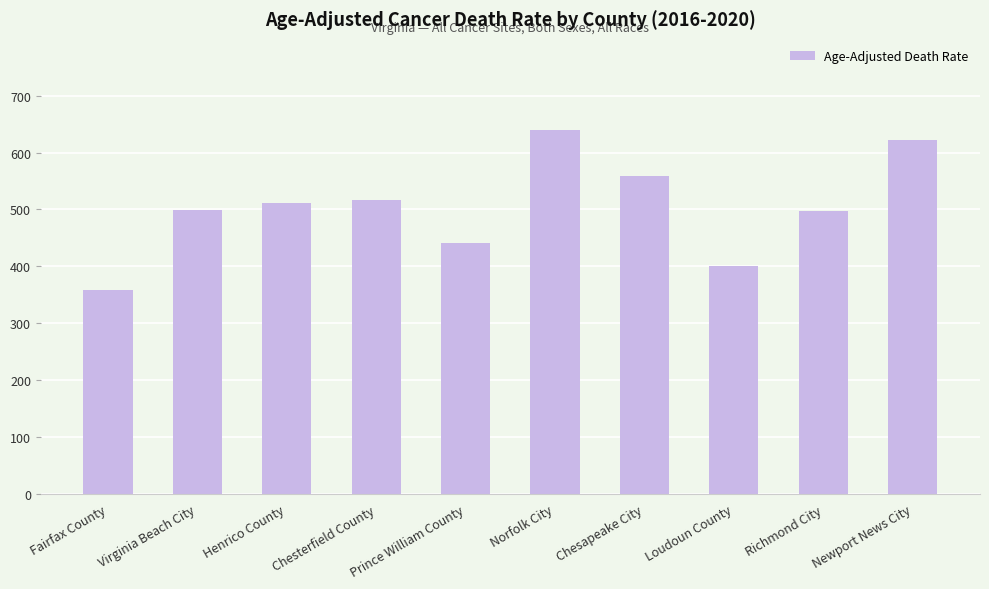

Which has a higher value, Virginia Beach City or Norfolk City?

Norfolk City